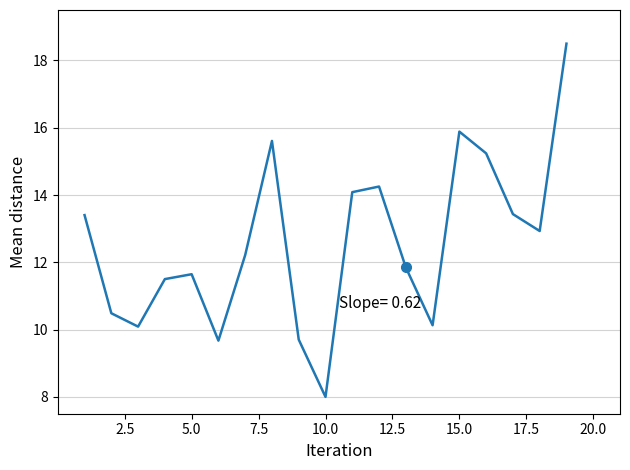

What is the greatest value displayed?

18.5